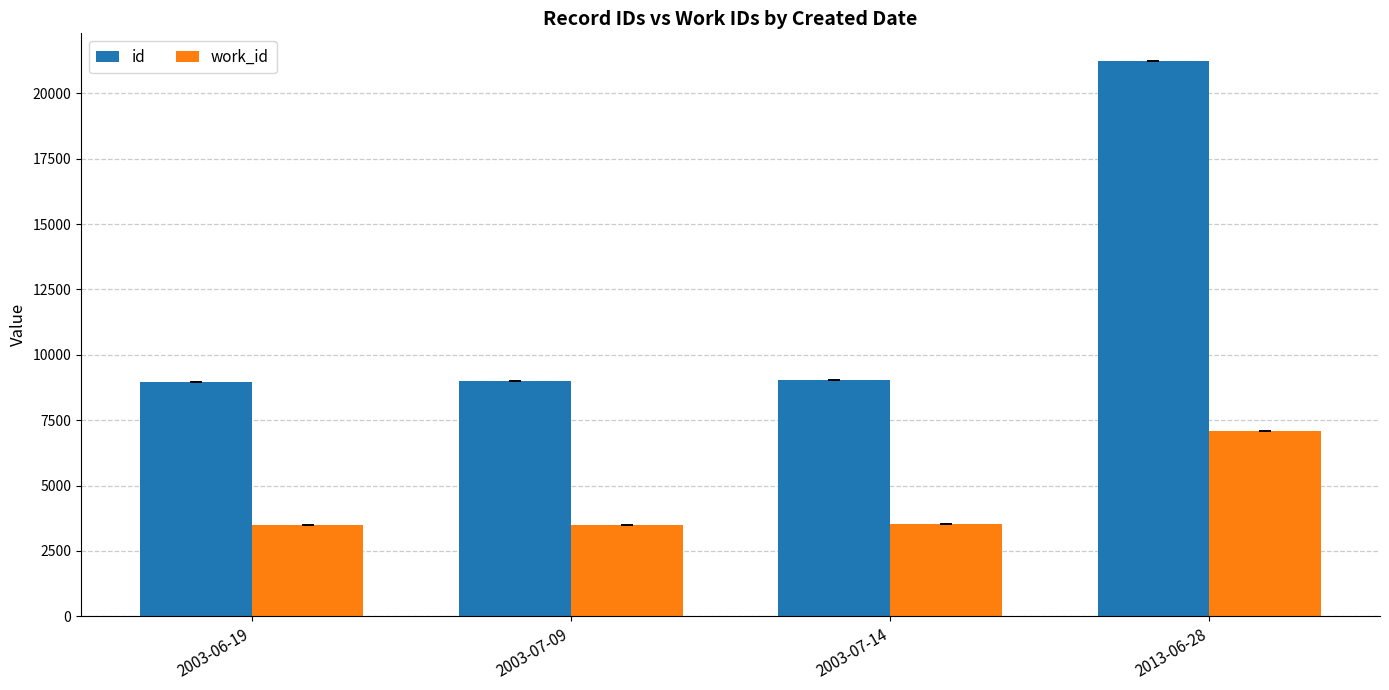

What is the sum of all id values?

48226.9